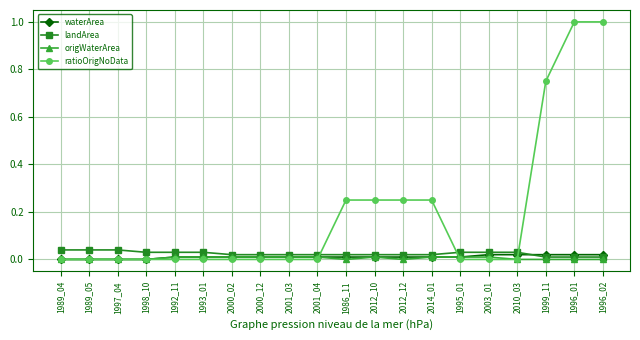

What is the total value across all series at 2010_03?

0.1